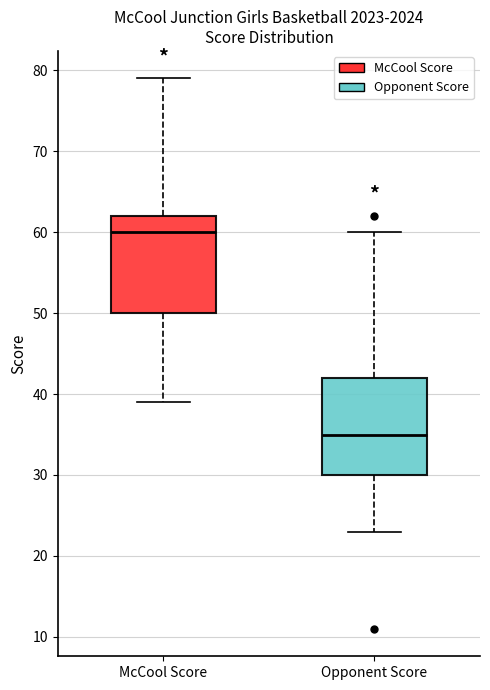

Where does the upper whisker of the box for McCool Score end on the y-axis? The values are not printed on the chart, so give them approximately, as read against the axis.

79